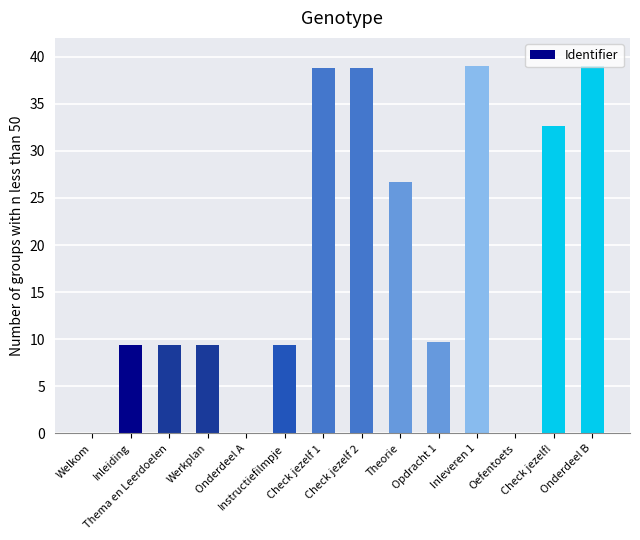

Count the number of values greater than 9.

11